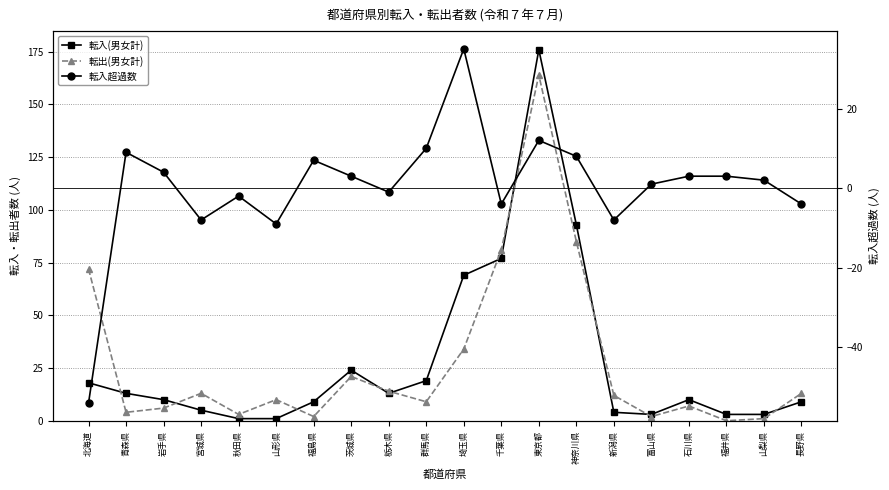

Where does the 転入超過数 series first go above 3?

青森県